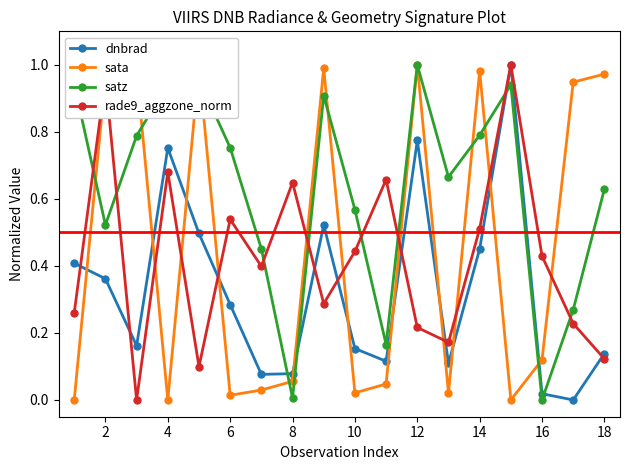

Which series has the largest total across all categories?

satz